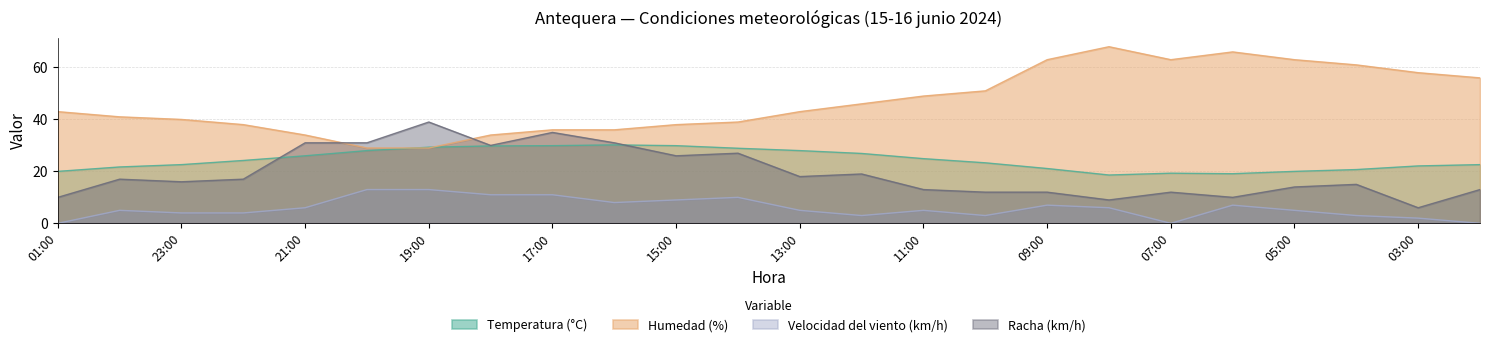

What is the sum of the Temperatura (°C) values at 00:00 and 01:00?

41.7